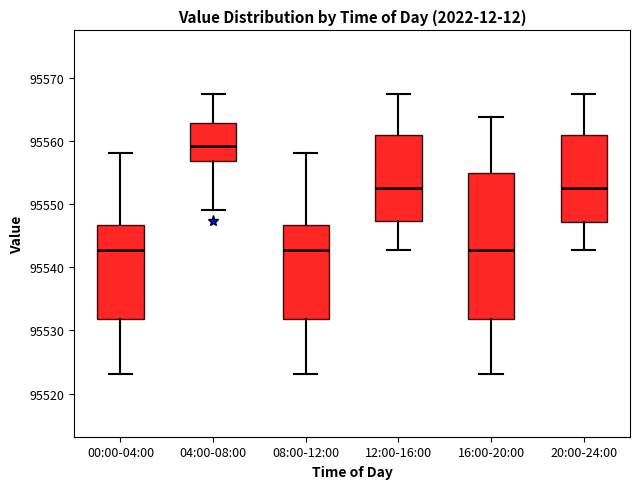

Reading left to right, transcribe this box plot: for each box, give where its median line is, the range the box spans, and where its two whiskers end, as read against the y-axis. The values are not printed on the chart, so give them approximately, as read against the axis.

00:00-04:00: median 95543, box 95532 to 95547, whiskers 95523 to 95558
04:00-08:00: median 95559, box 95557 to 95563, whiskers 95549 to 95568
08:00-12:00: median 95543, box 95532 to 95547, whiskers 95523 to 95558
12:00-16:00: median 95553, box 95547 to 95561, whiskers 95543 to 95568
16:00-20:00: median 95543, box 95532 to 95555, whiskers 95523 to 95564
20:00-24:00: median 95553, box 95547 to 95561, whiskers 95543 to 95568